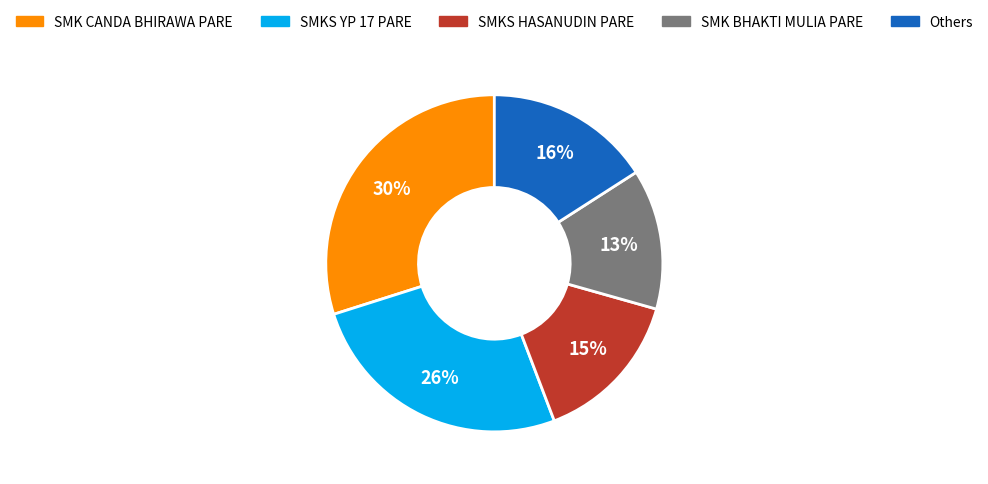

How many segments does this pie chart have?

5